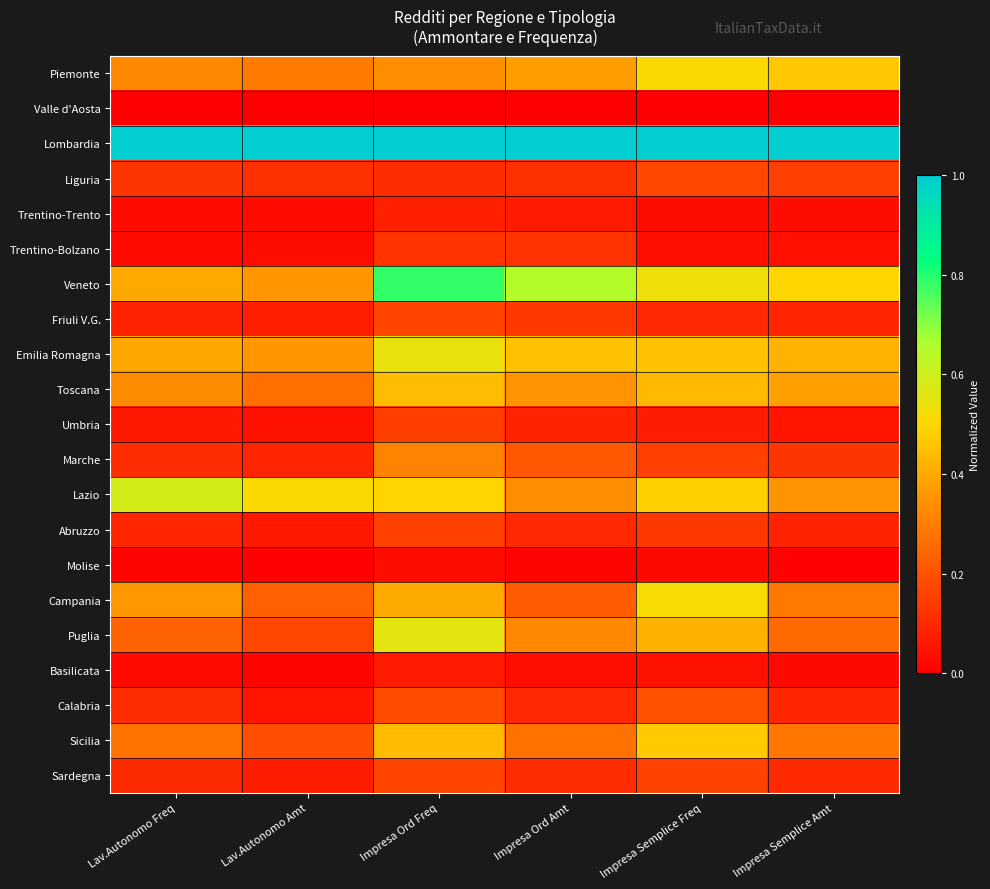

Rank the series at Impresa Ord Amt from highest to lowest value.

Lombardia, Veneto, Emilia Romagna, Piemonte, Toscana, Lazio, Puglia, Sicilia, Campania, Marche, Friuli V.G., Trentino-Bolzano, Liguria, Sardegna, Calabria, Abruzzo, Umbria, Trentino-Trento, Basilicata, Molise, Valle d'Aosta